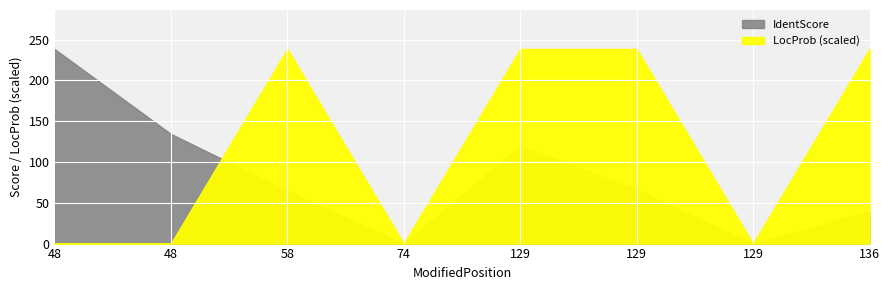

Which series has the largest range (max minus min)?

IdentScore